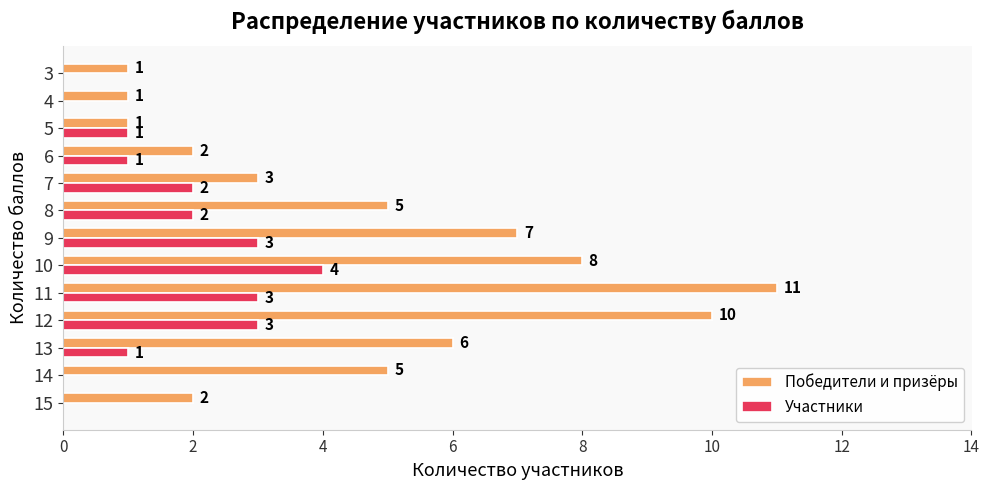

Count the number of data series in this chart.

2